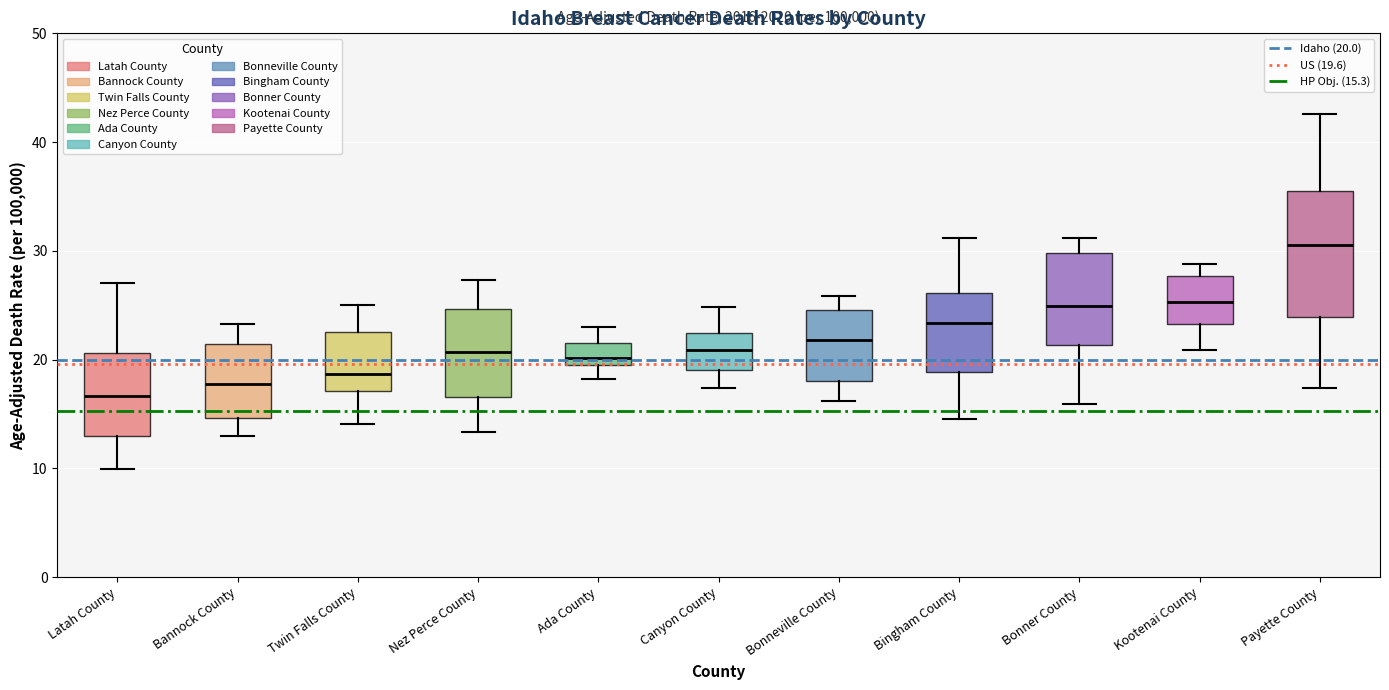

Where does the lower whisker of the box for Bingham County end on the y-axis? The values are not printed on the chart, so give them approximately, as read against the axis.

15